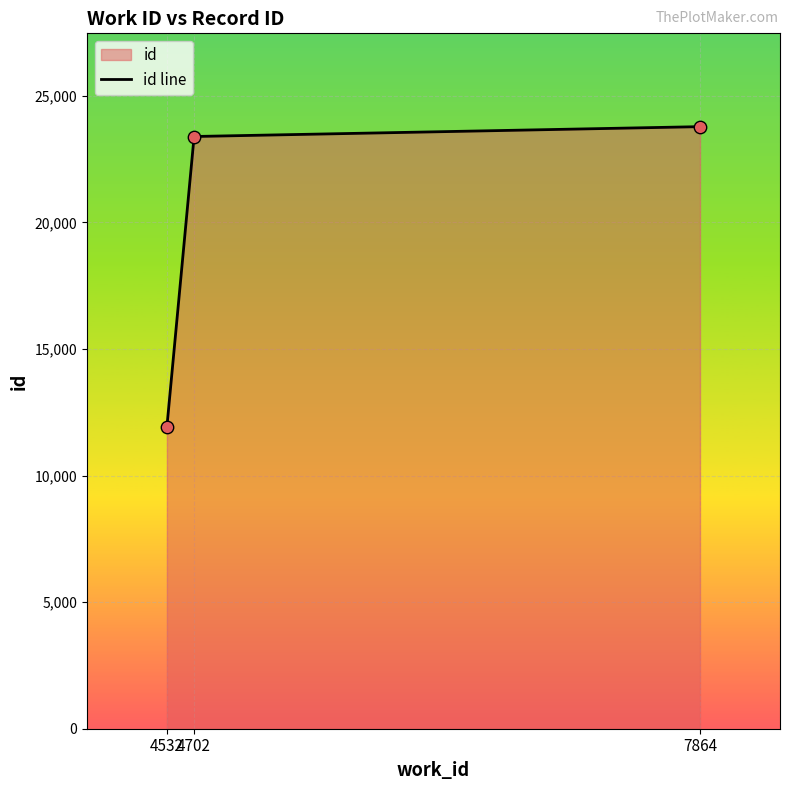

What is the change in value from 4532 to 4702?

+11465